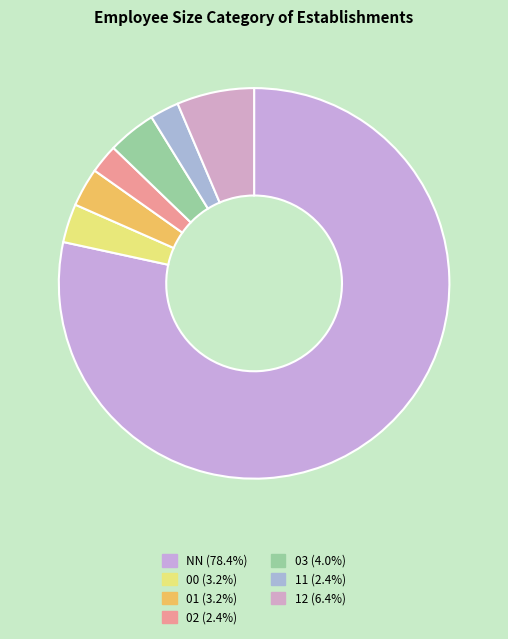

Approximately how many times larger is the value at 01 compared to 12?

0.5